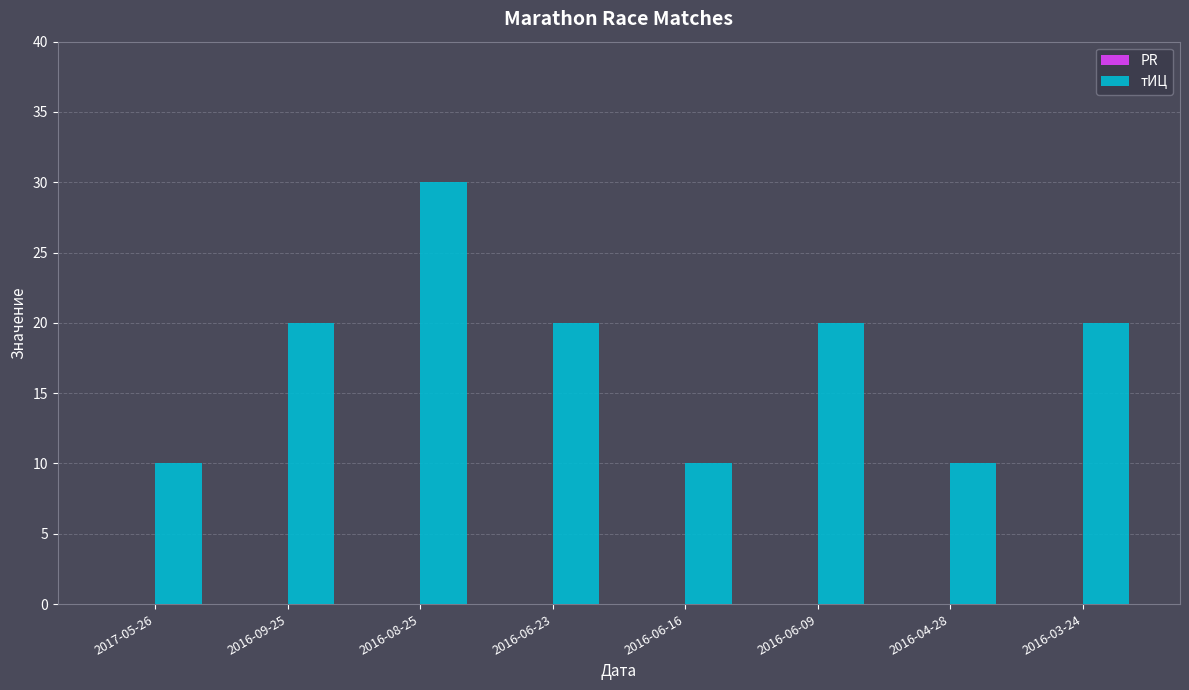

What is the average value?

18